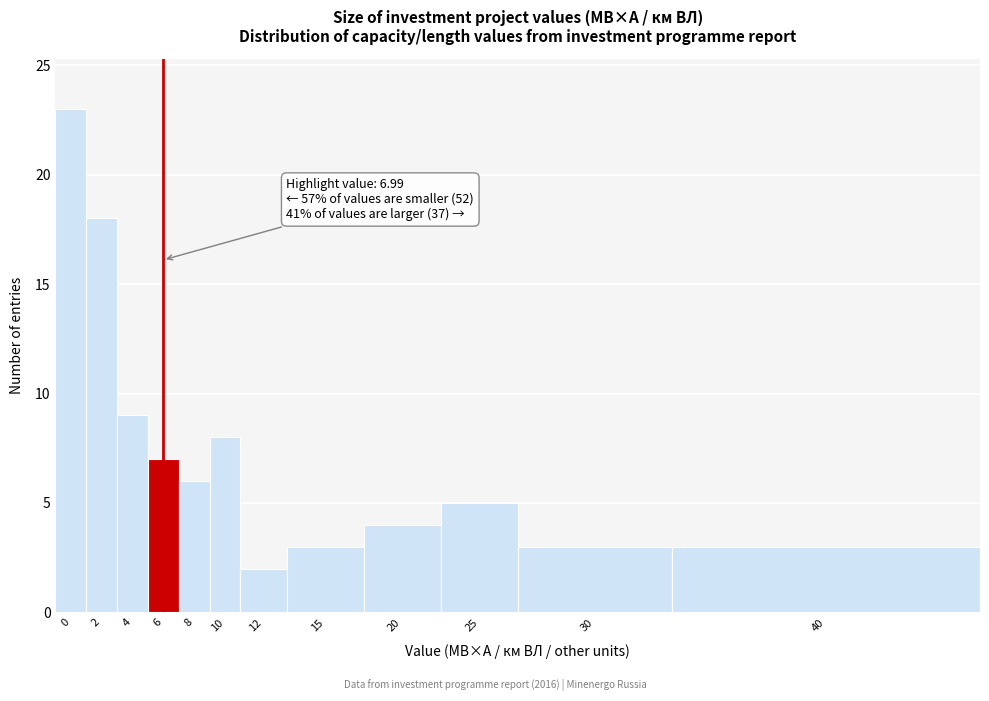

Reading left to right, list all the values displayed in this chart.

23	18	9	7	6	8	2	3	4	5	3	3